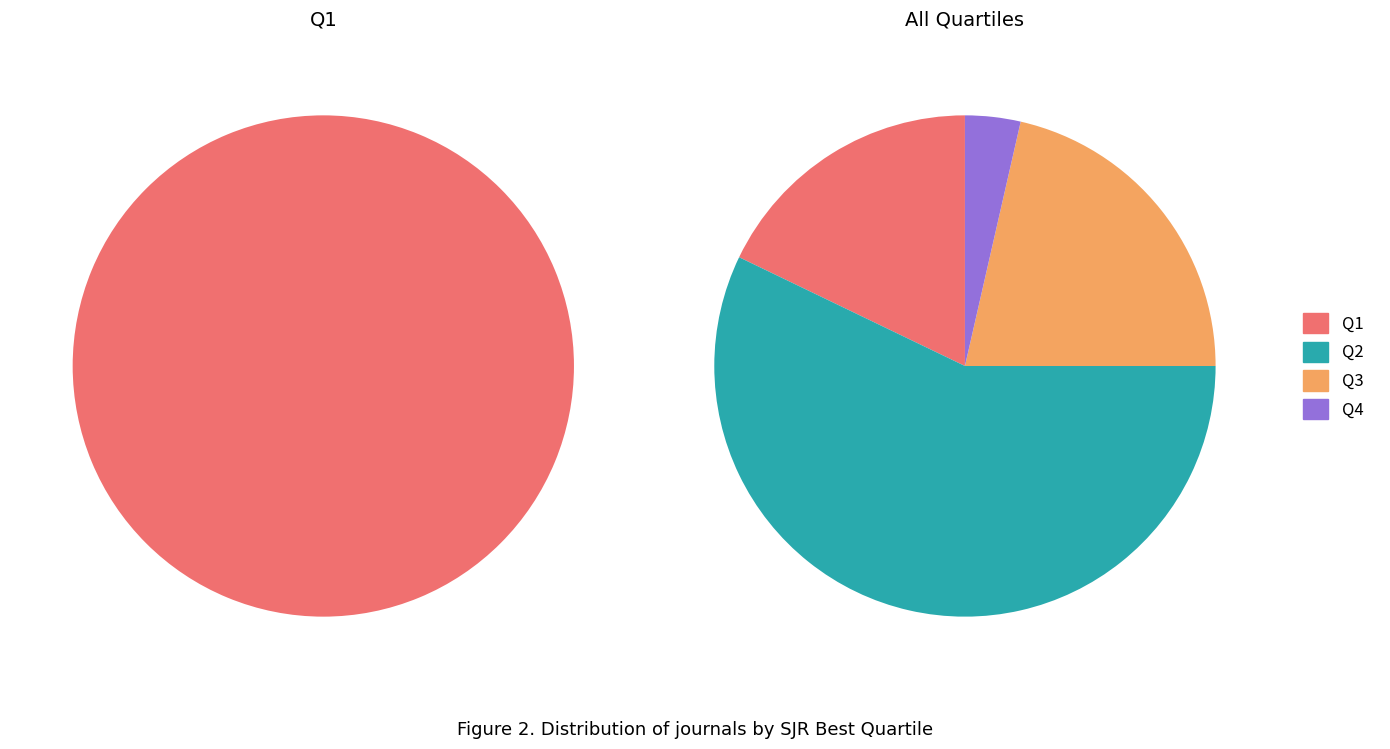

Which category accounts for the majority?

Q2